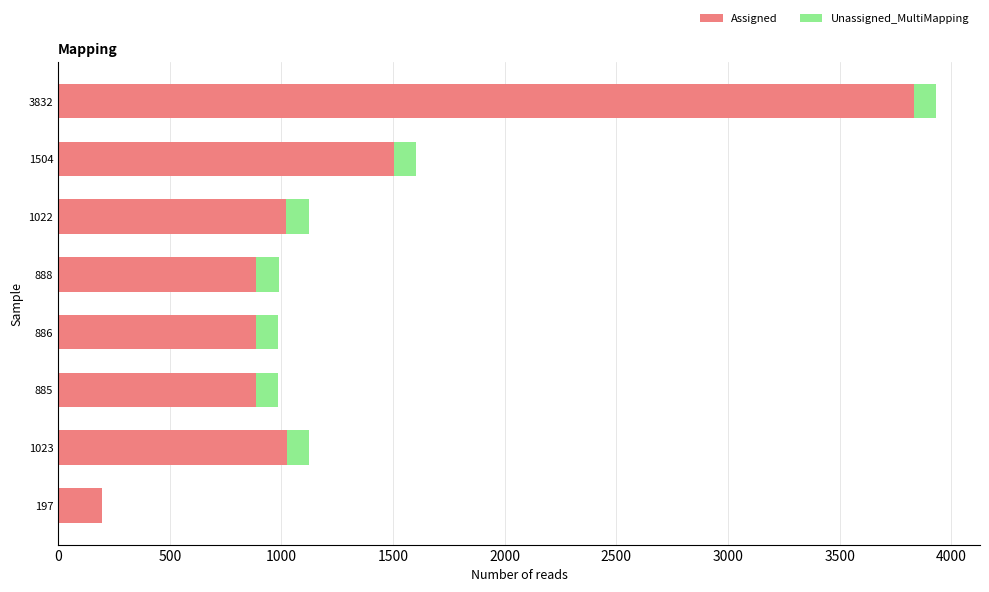

True or false: Assigned has a value of 1180 at 886.

False